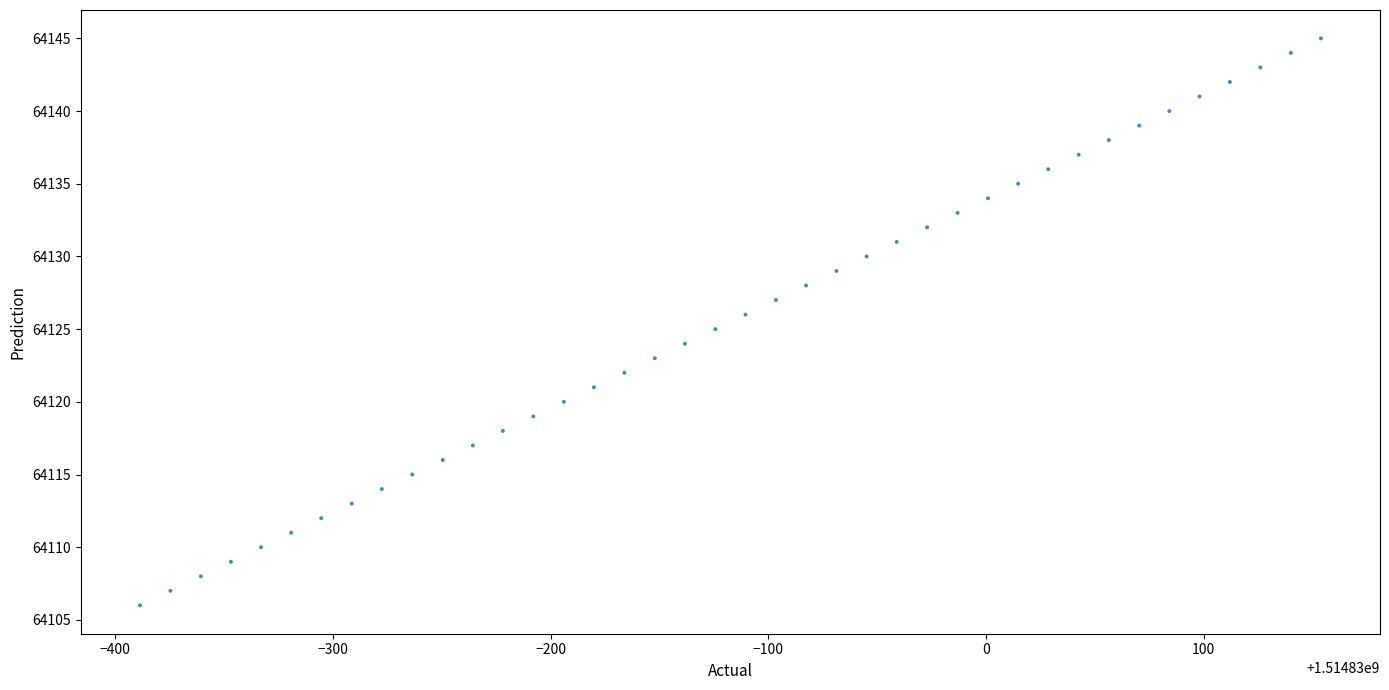

What is the range of Y values (max minus min)?

39